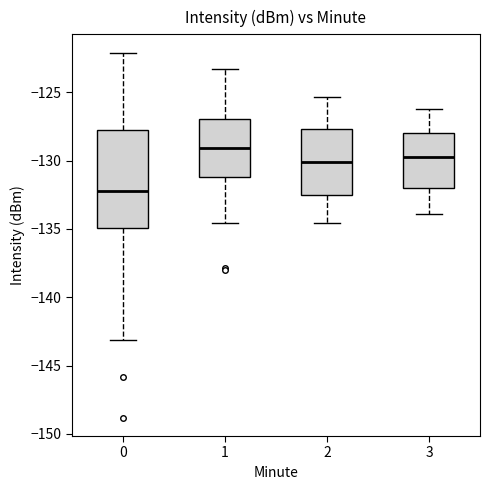

Where does the lower whisker of the box at x = 3 end on the y-axis? The values are not printed on the chart, so give them approximately, as read against the axis.

-134.0